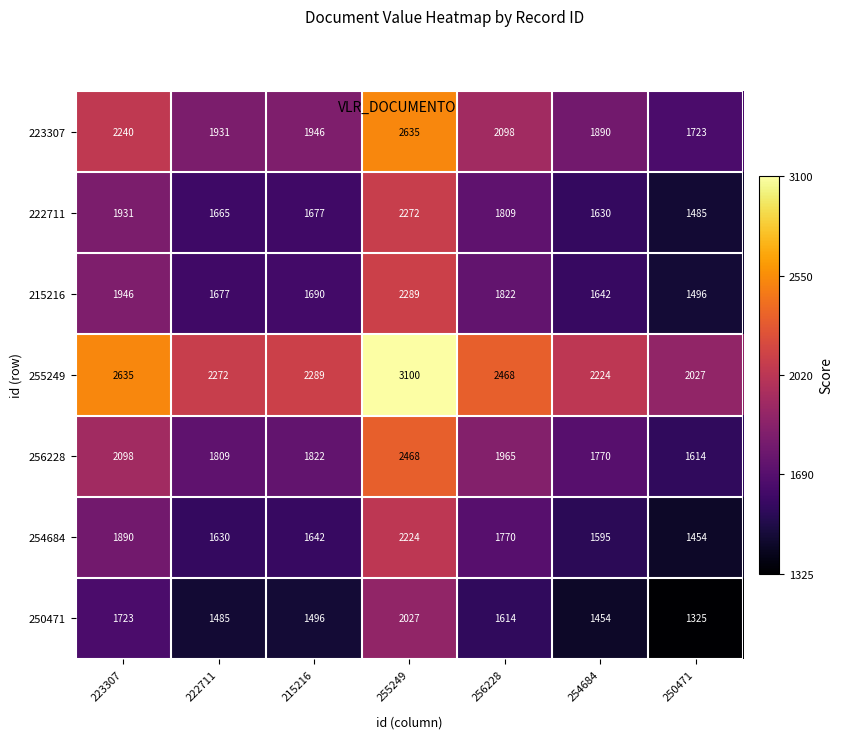

Is it true that 254684 equals 2744 at 223307?

False